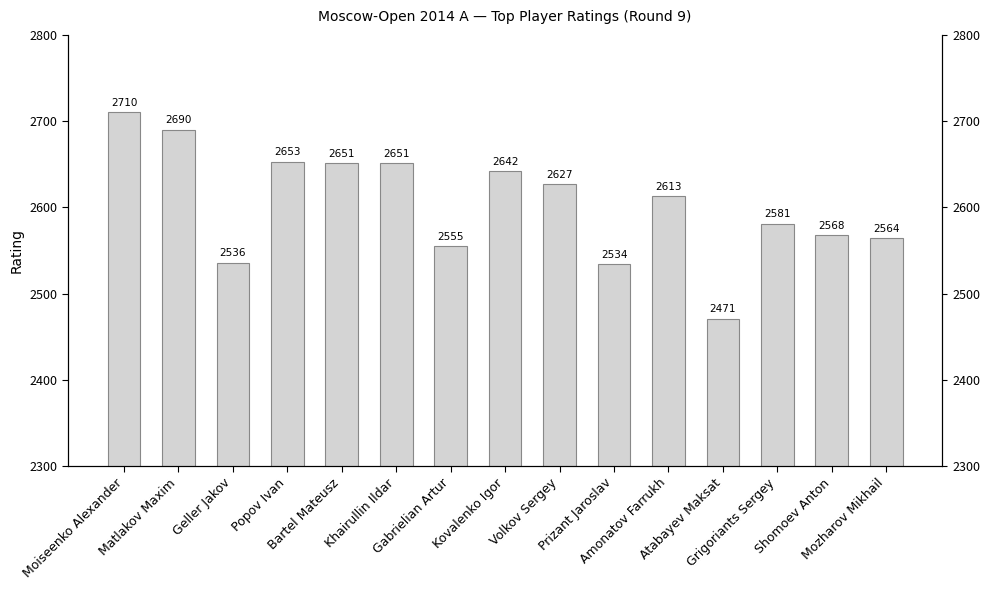

Which has a higher value, Gabrielian Artur or Kovalenko Igor?

Kovalenko Igor